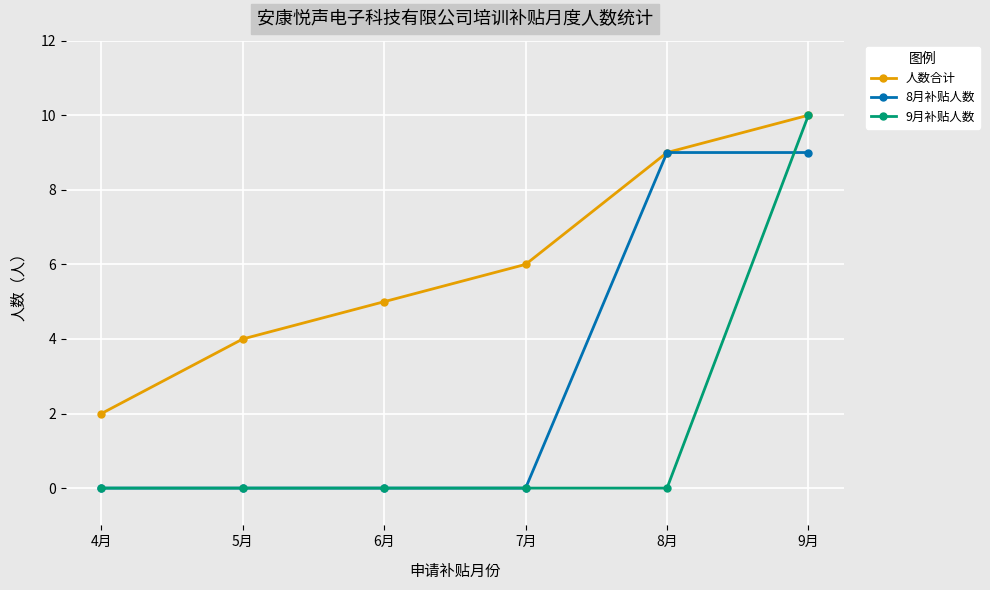

At how many categories does at least one series exceed 3?

5